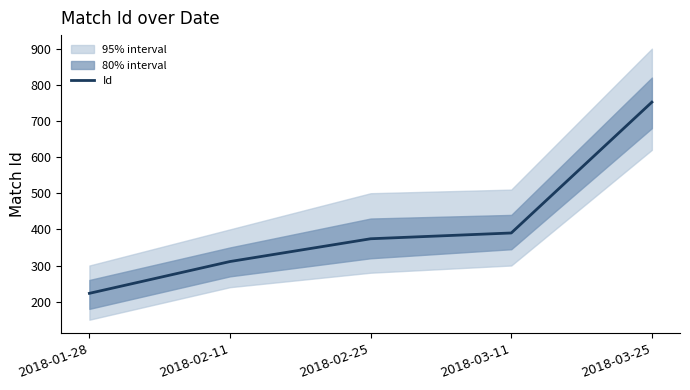

Reading left to right, extract all data points from this chart.

2018-01-28=223	2018-02-11=311	2018-02-25=374	2018-03-11=390	2018-03-25=752